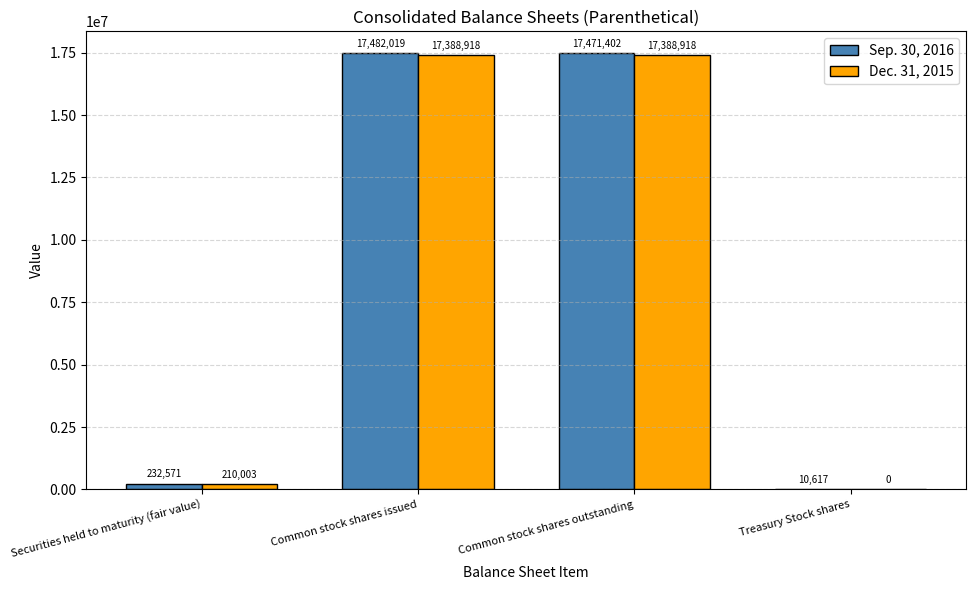

Are the bars horizontal?

No